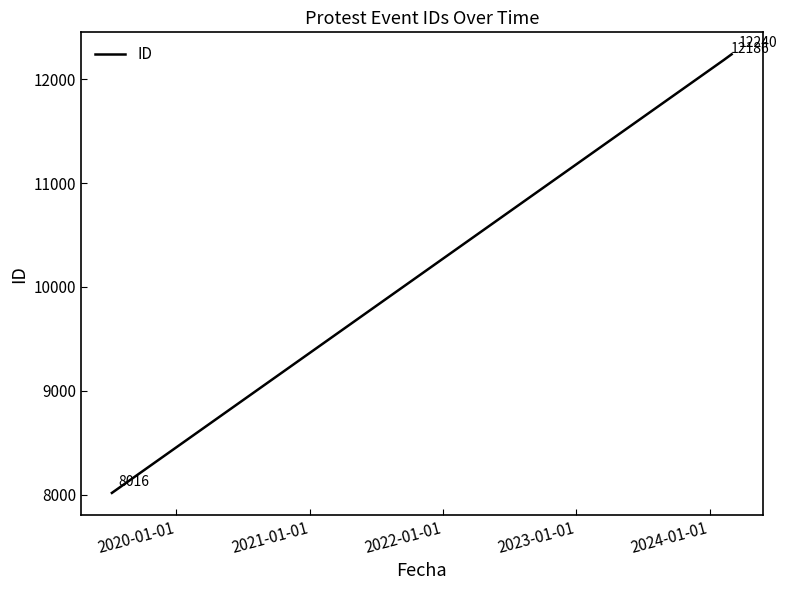

What is the maximum value shown in the chart?

12240